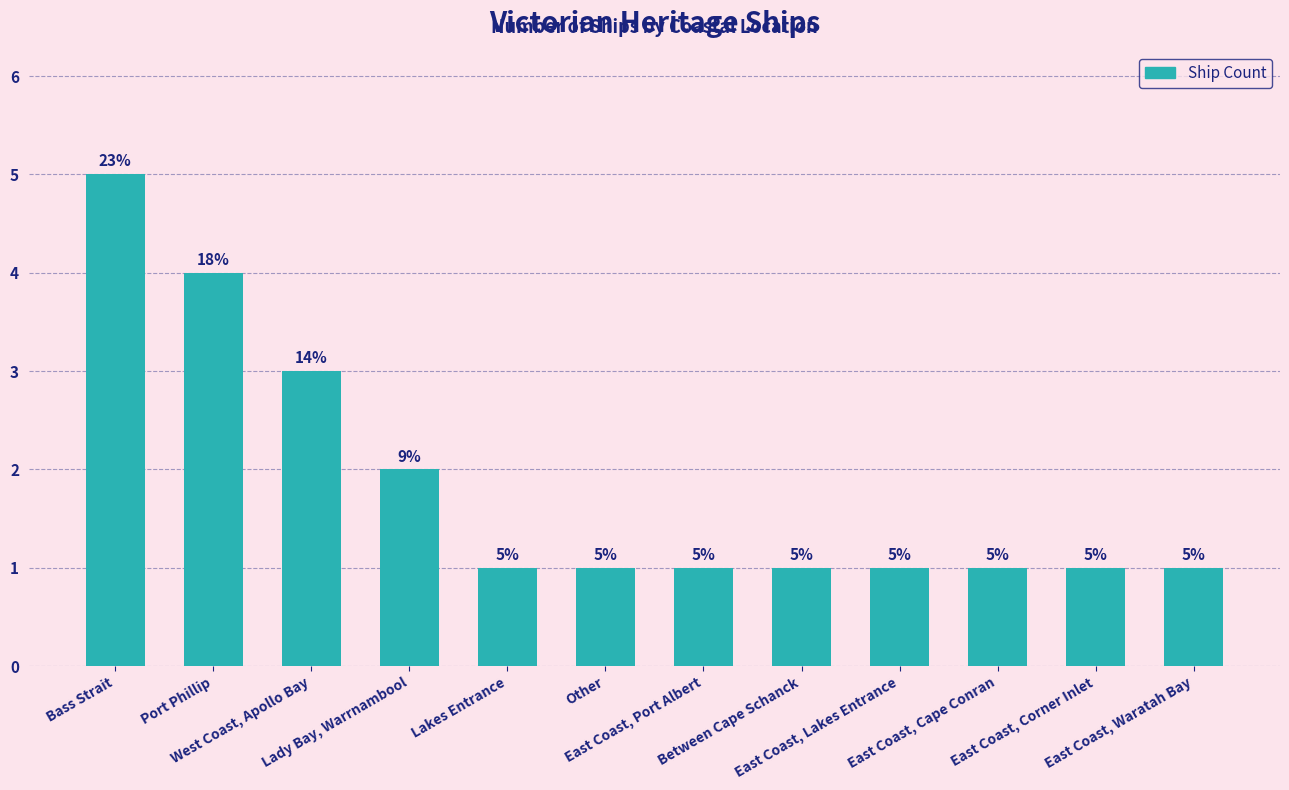

Which category has the highest value across all series?

Bass Strait